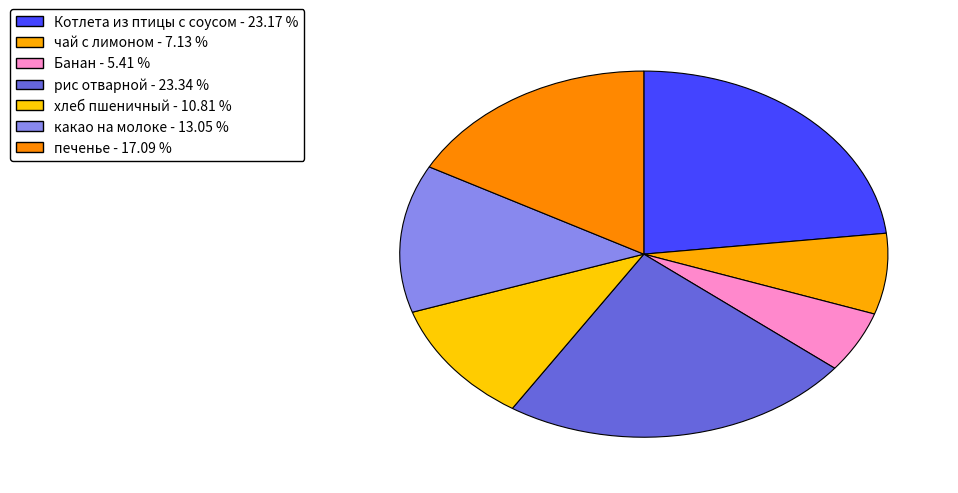

Is it true that рис отварной is 14% of the pie?

False